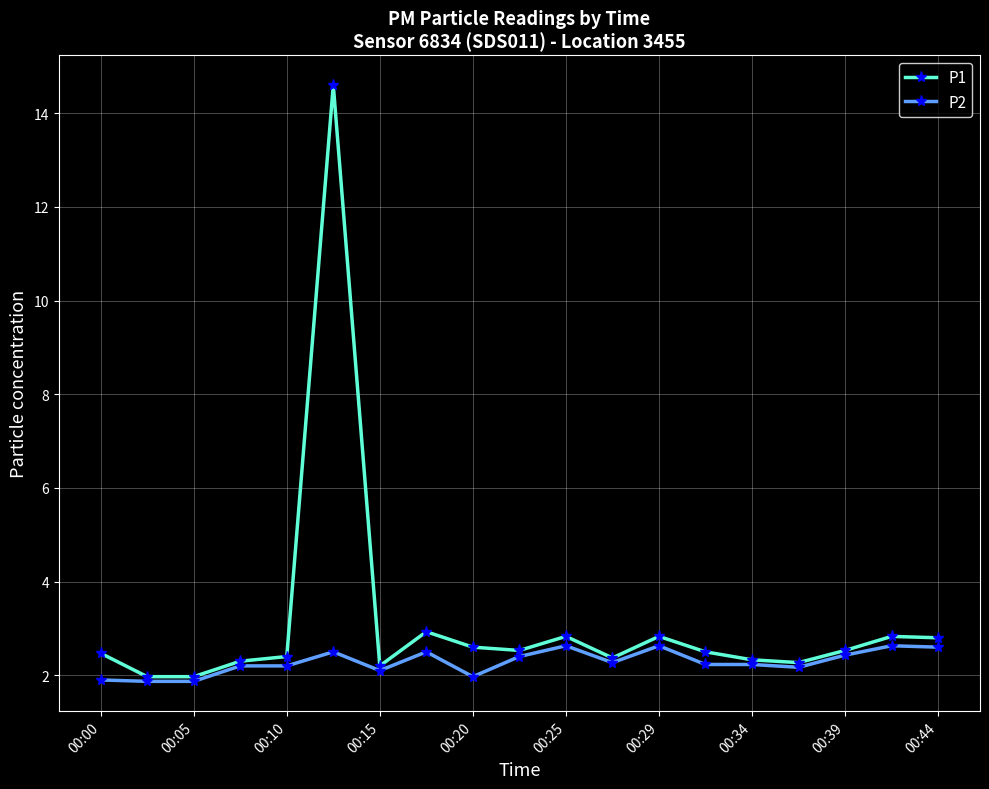

List the series in order of their overall mean, lowest first.

P2, P1